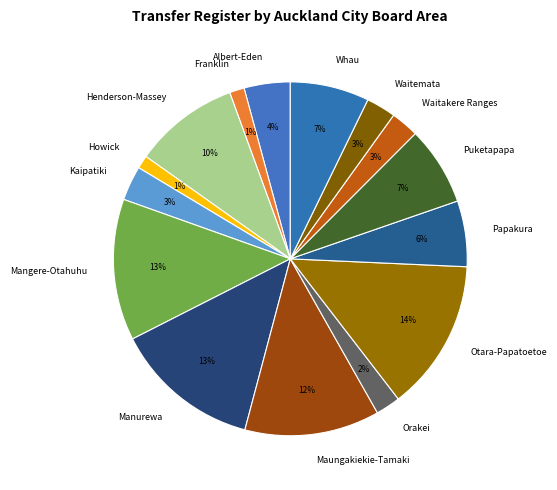

To the nearest percent, what is the difference between the Howick and Whau slice percentages?

6%